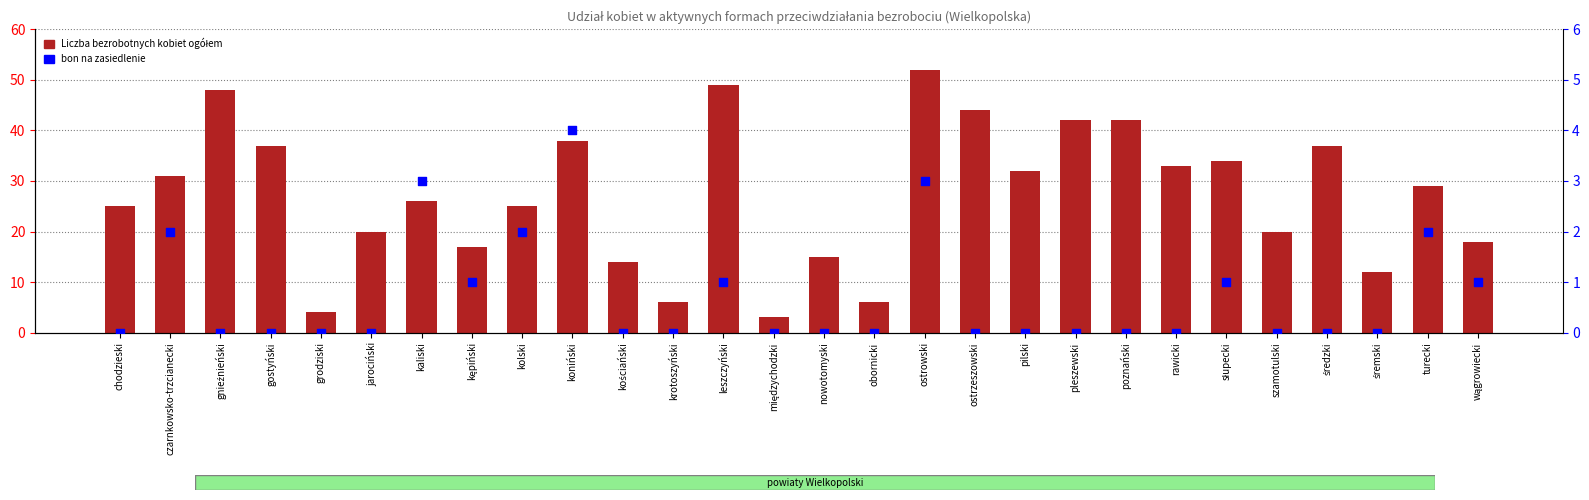

At which category is the sum across all series the highest?

ostrowski